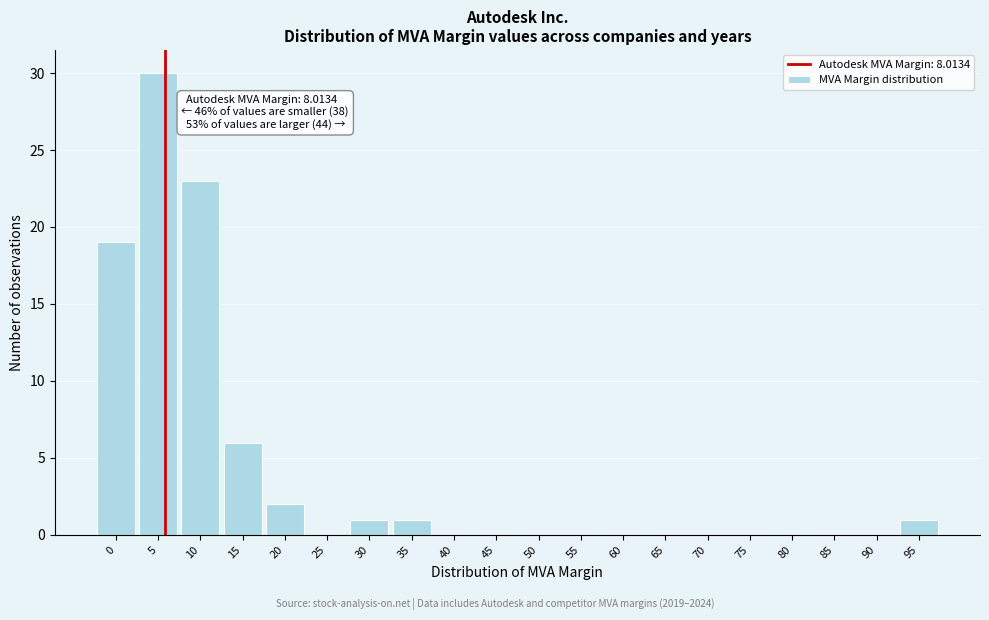

Reading left to right, list all the values displayed in this chart.

0=19	5=30	10=23	15=6	20=2	25=0	30=1	35=1	40=0	45=0	50=0	55=0	60=0	65=0	70=0	75=0	80=0	85=0	90=0	95=1